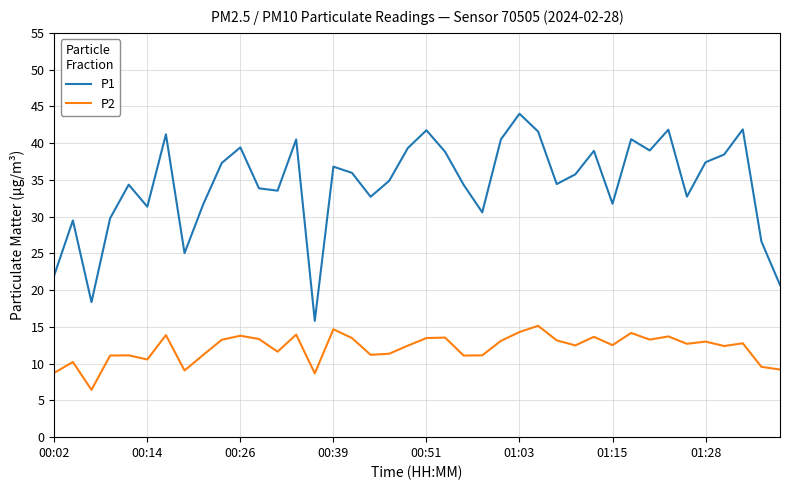

Which series has the widest spread of values?

P1